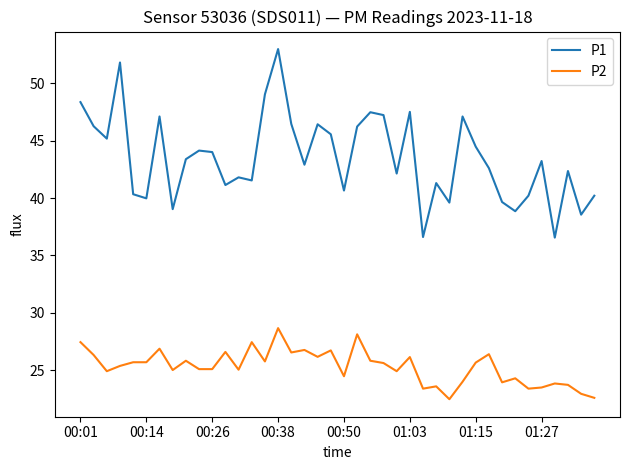

Which series has the largest total across all categories?

P1